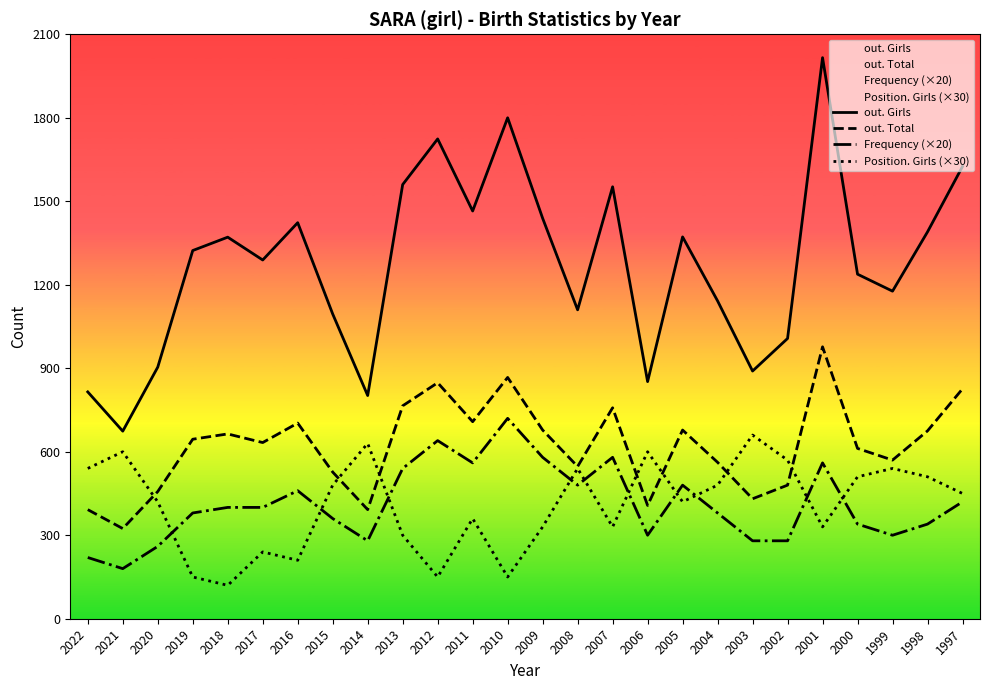

At which category does out. Girls reach its first local peak?

2018